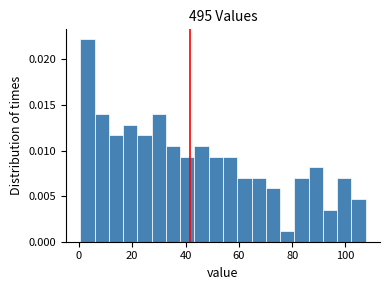

Around what value on the x-axis is the tallest bar? Give the approximate position of its centre, as read against the axis.

4